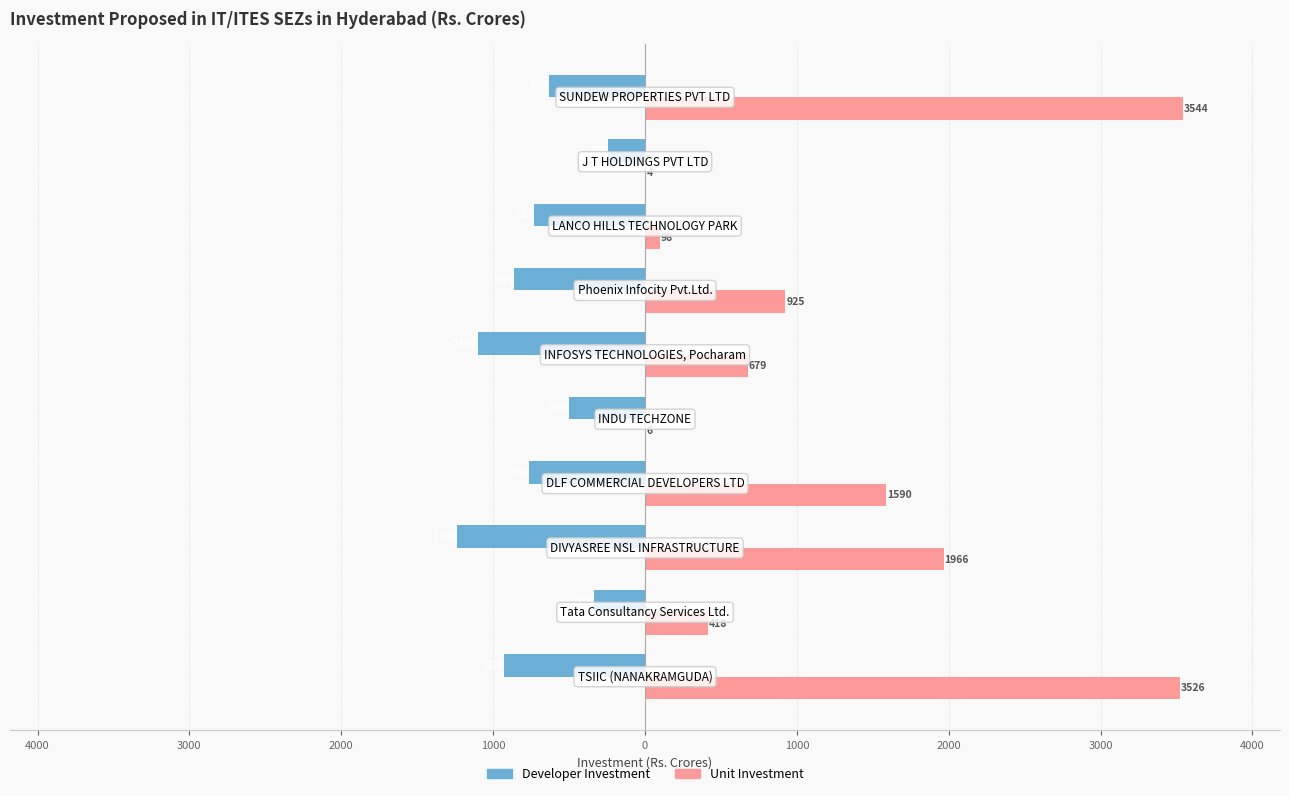

List the series in order of their peak value, highest first.

Unit Investment, Developer Investment